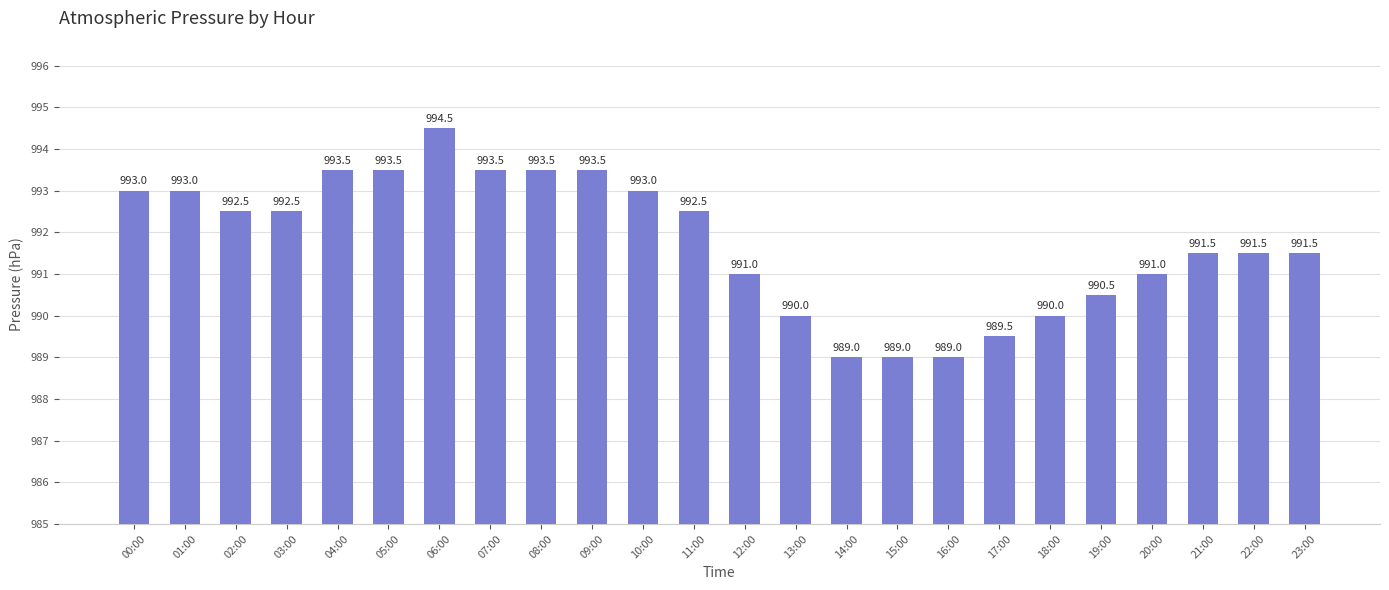

What is the average value?

991.8